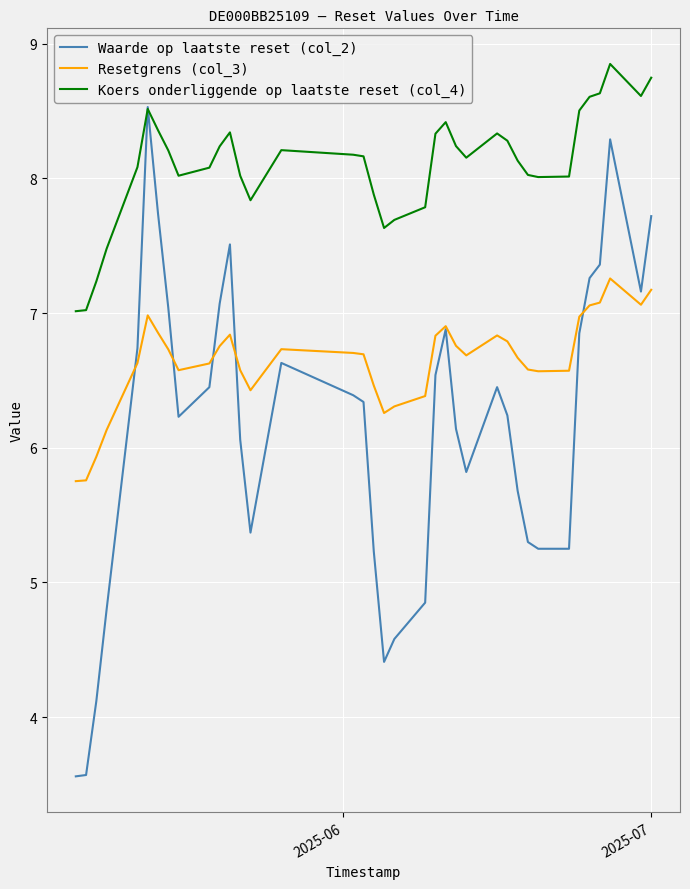

True or false: Koers onderliggende op laatste reset (col_4) and Resetgrens (col_3) intersect in this chart.

False